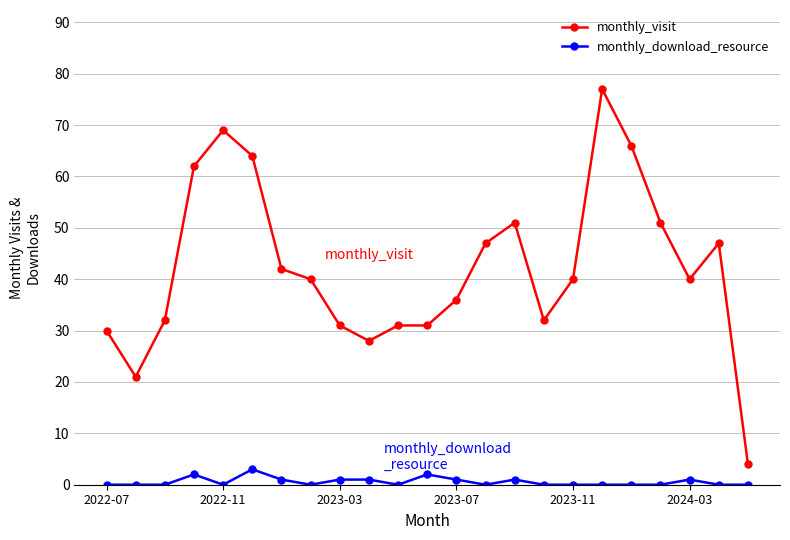

True or false: monthly_visit and monthly_download_resource intersect in this chart.

False